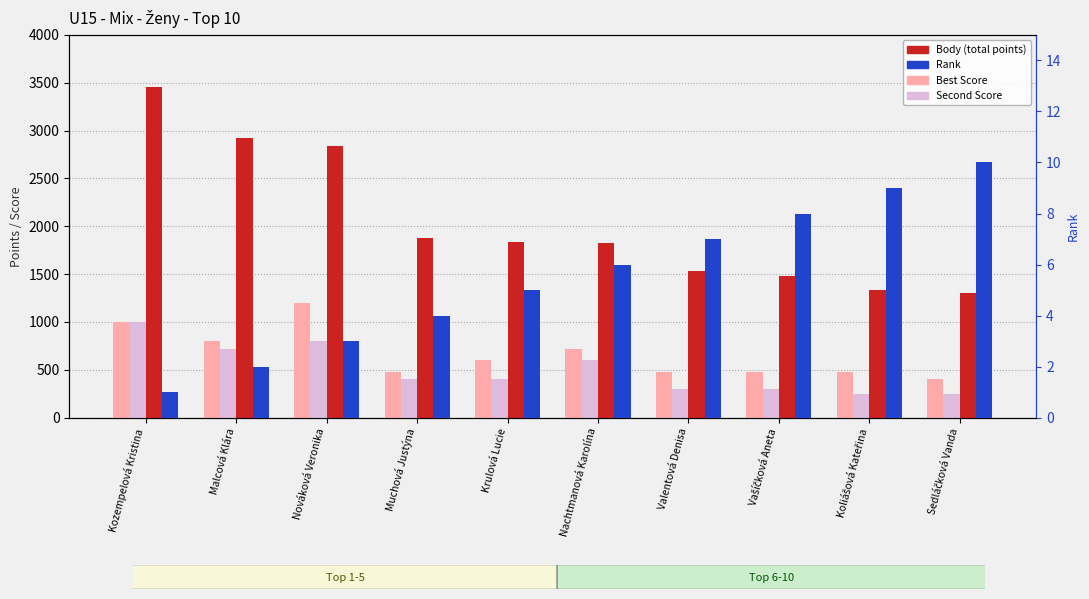

What is the sum of all Body values?

20401